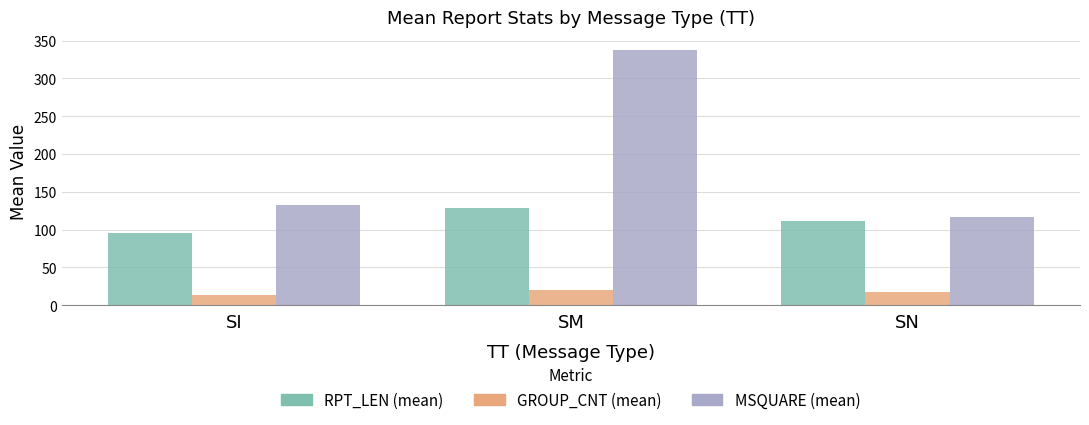

List the series in order of their peak value, highest first.

MSQUARE (mean), RPT_LEN (mean), GROUP_CNT (mean)